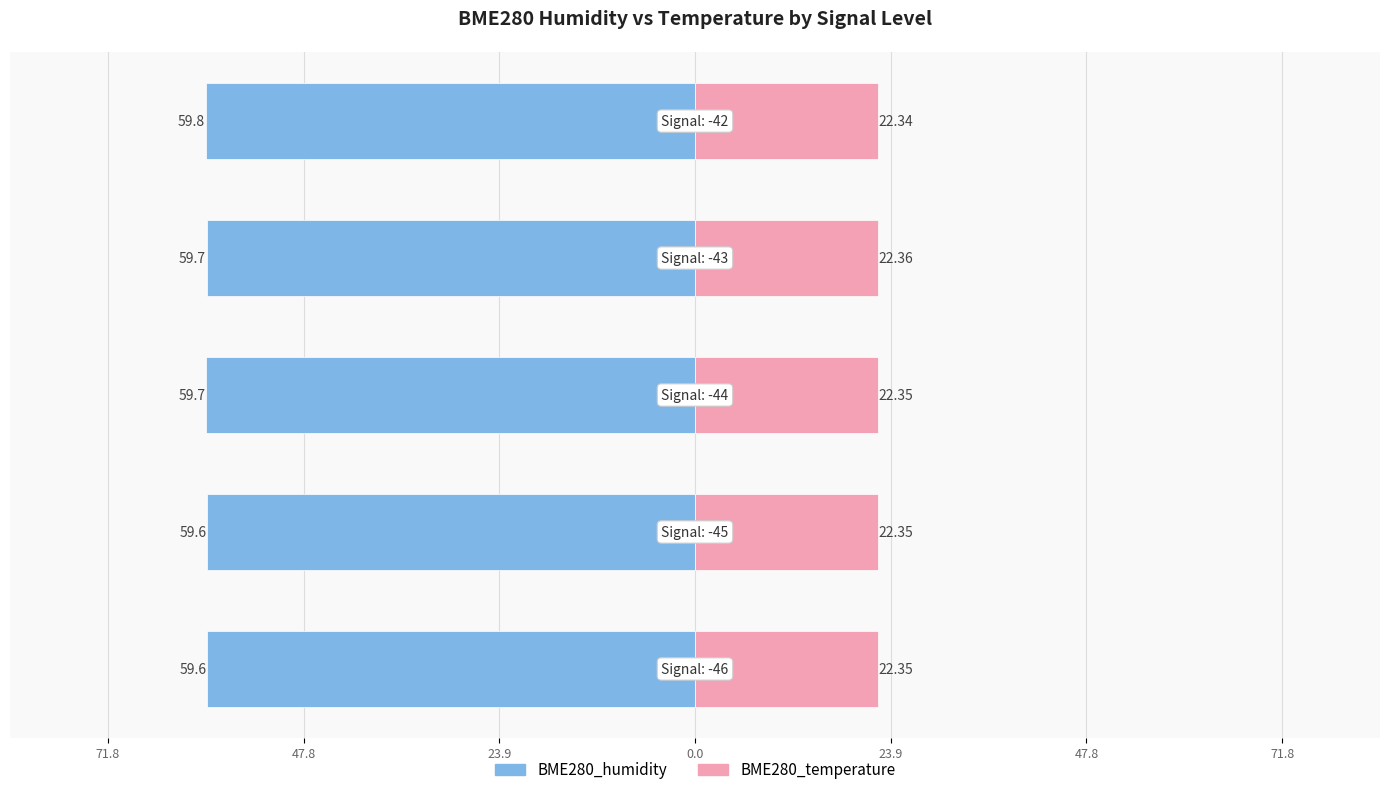

Reading left to right, list all the values displayed in this chart.

BME280_humidity: -59.6	-59.6	-59.7	-59.7	-59.8
BME280_temperature: 22.4	22.4	22.4	22.4	22.3